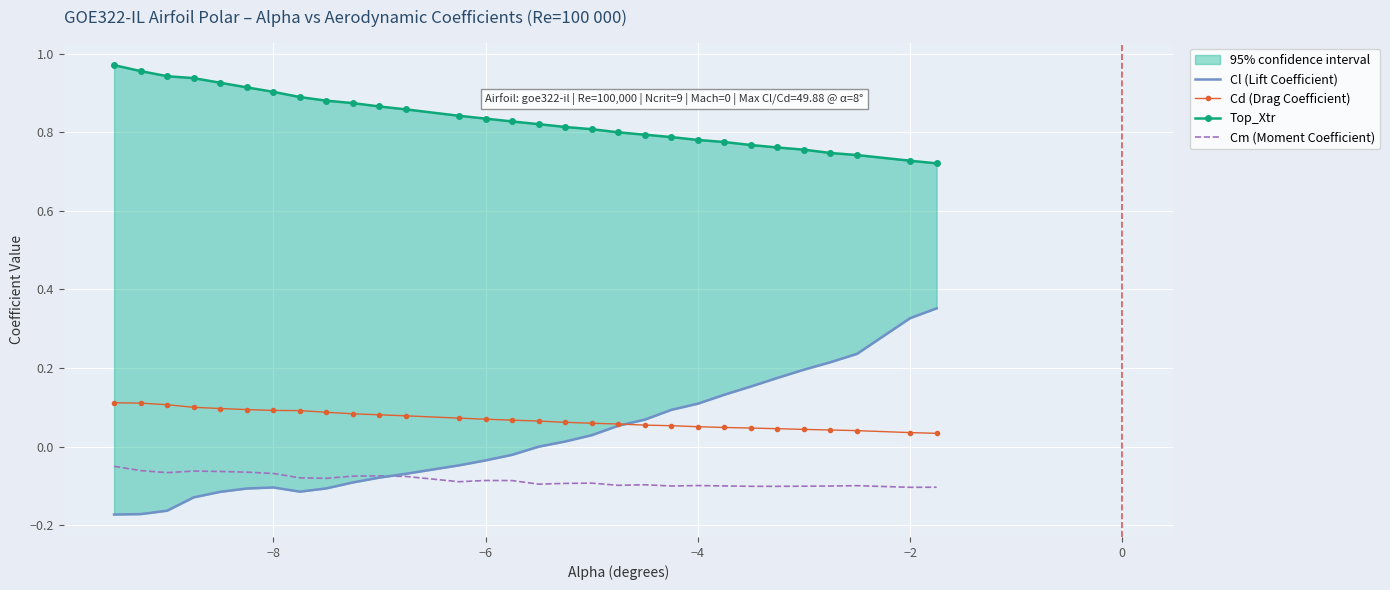

How many Cd (Drag Coefficient) values are between 0 and 1?

30